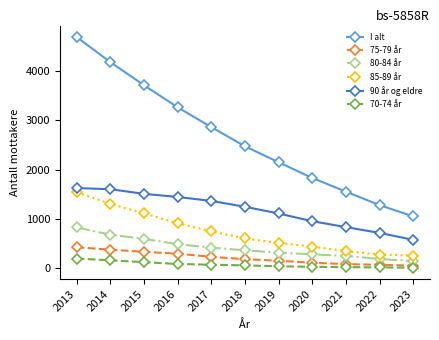

Which label corresponds to the largest value in the chart?

2013